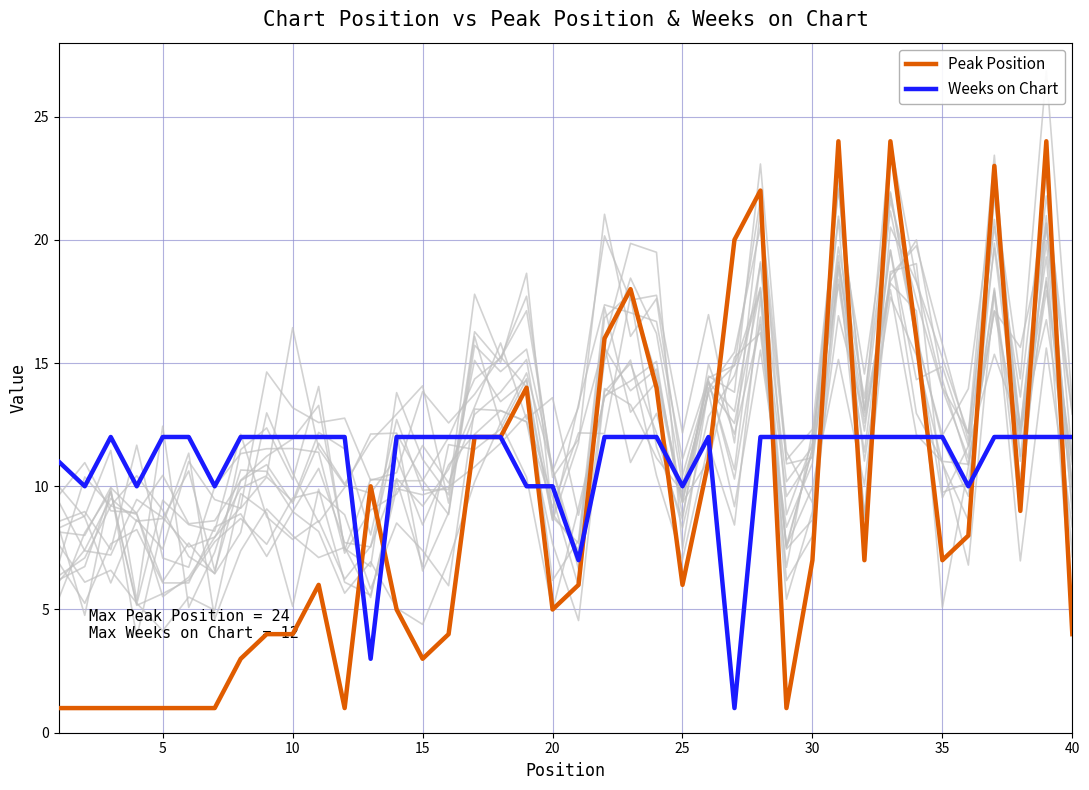

List the series in order of their overall mean, highest first.

Weeks on Chart, Peak Position